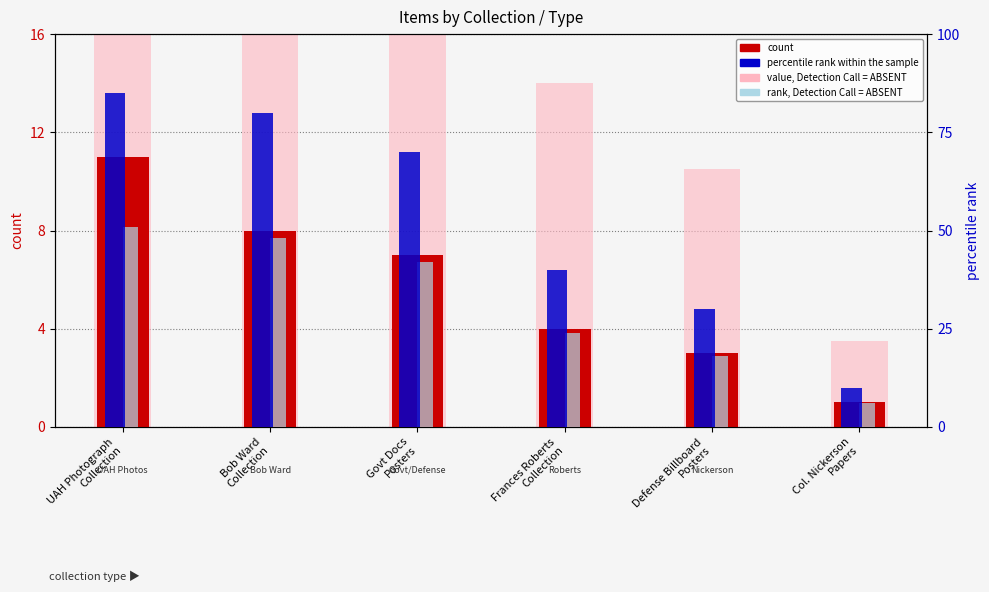

What position from the left is Govt Docs
Posters?

3